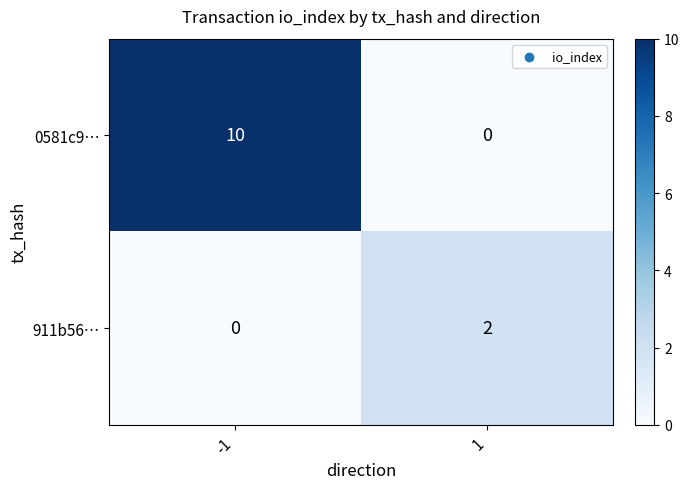

What is the sum of the 0581c9… values at -1 and 1?

10